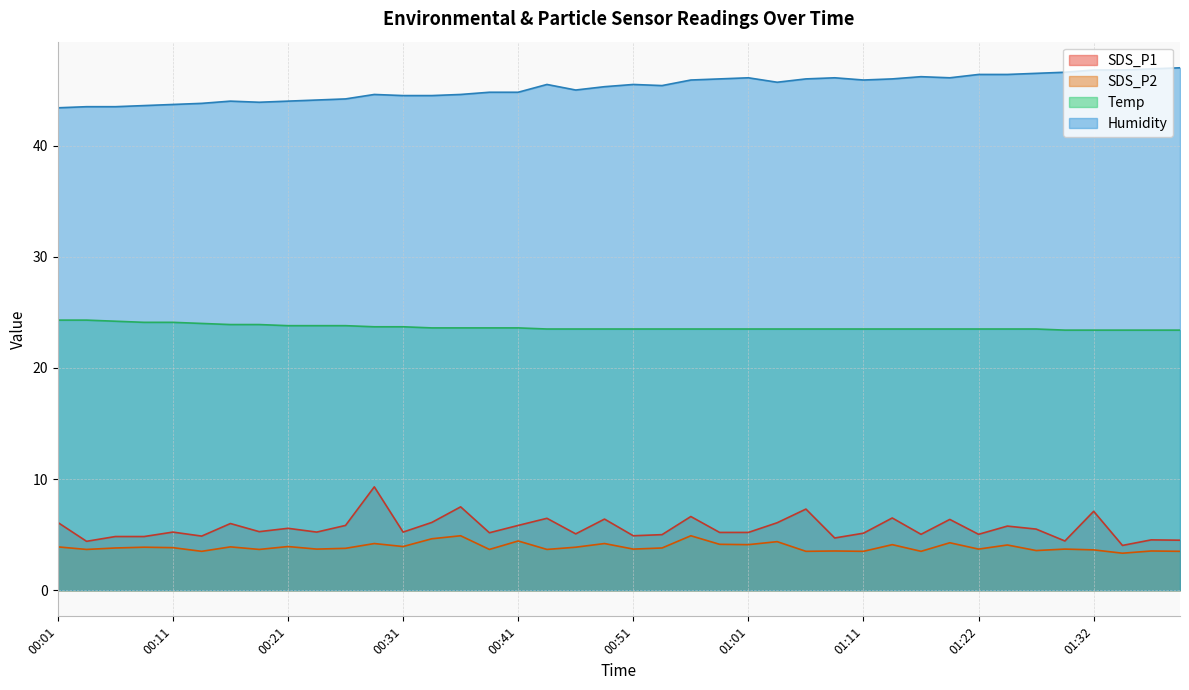

At which category is the sum across all series the highest?

00:28